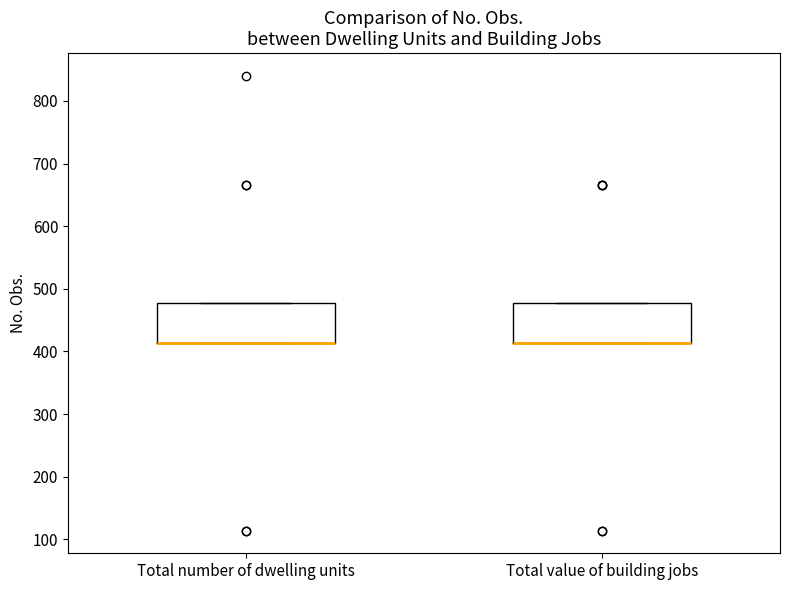

Where is the upper edge of the box for Total value of building jobs on the y-axis? The values are not printed on the chart, so give them approximately, as read against the axis.

480